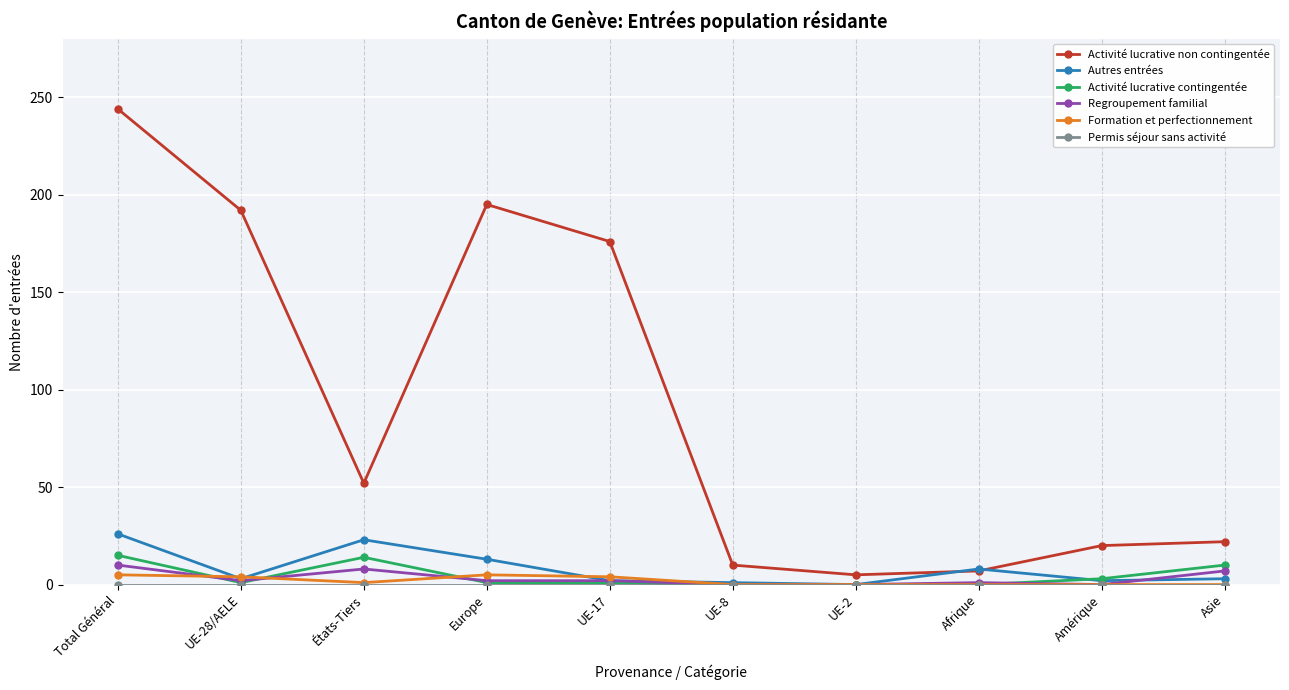

What is the label of the 4th point from the right?

UE-2